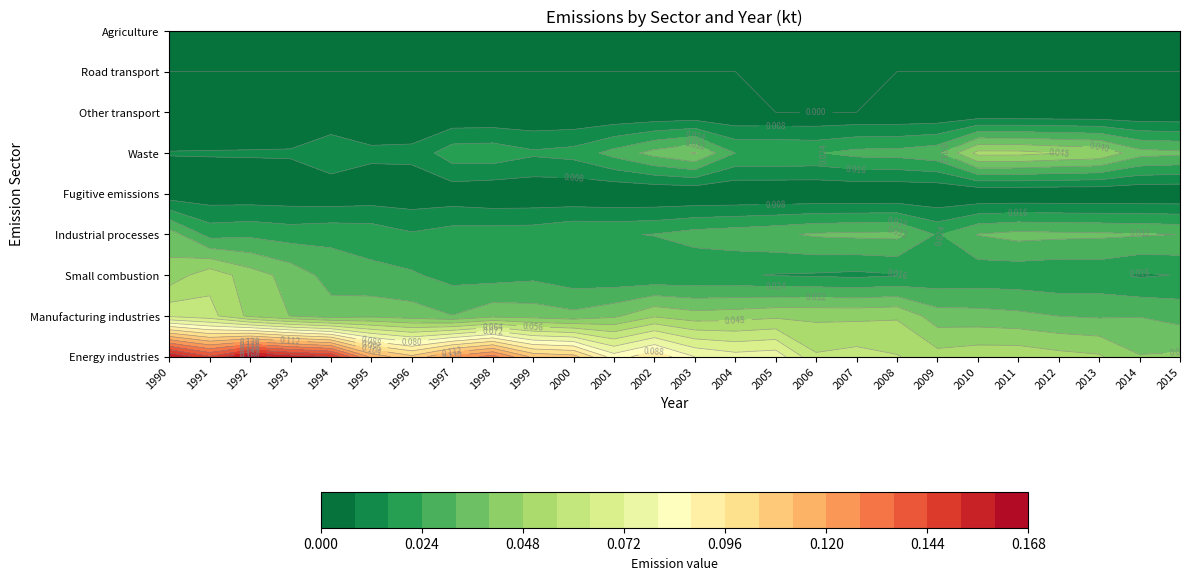

Where is Agriculture nearest to the value 0?

1990